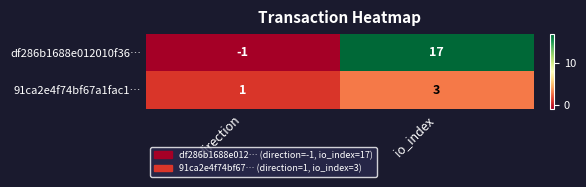

What is the spread (max minus min) of values at io_index?

14